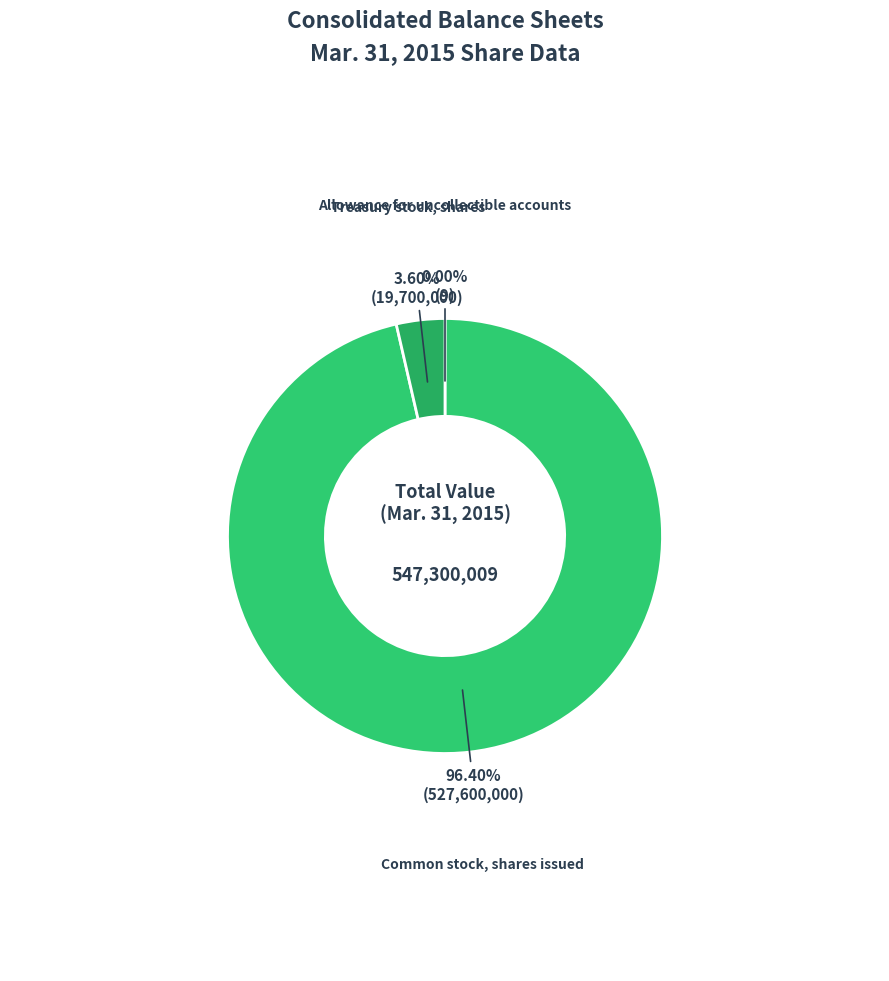

To the nearest percent, what is the difference between the Treasury stock, shares and Common stock, shares issued slice percentages?

93%